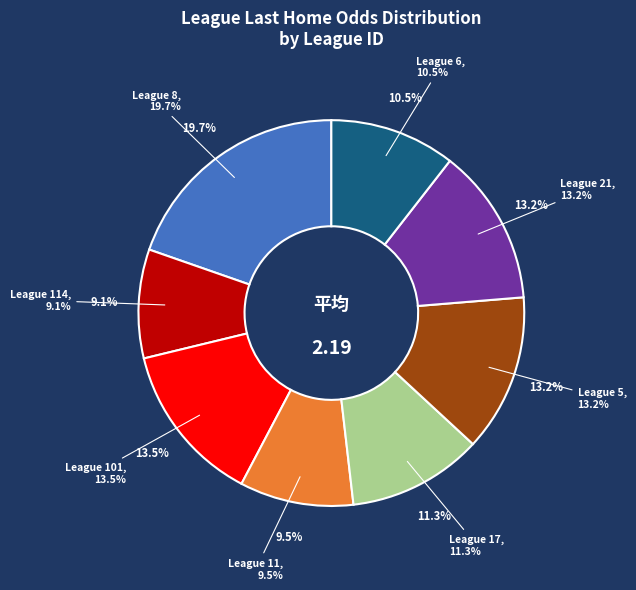

Is it true that 6 is 11% of the pie?

True